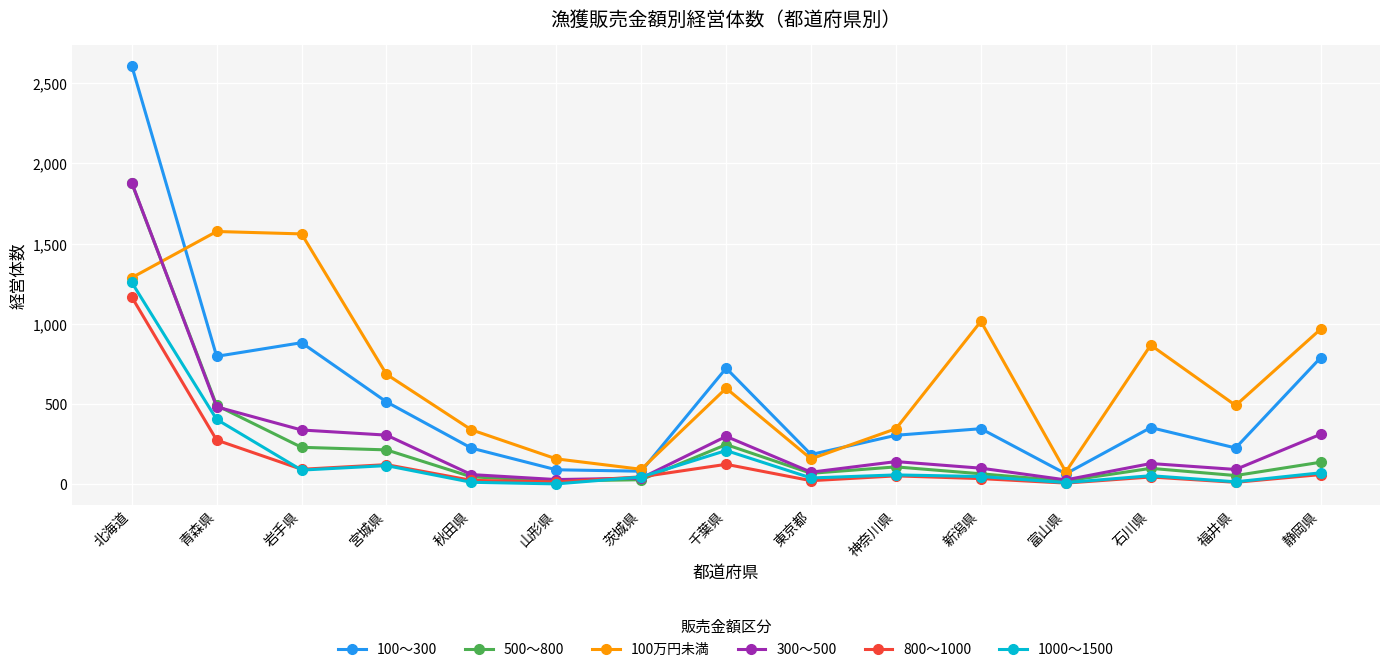

Is it true that 100万円未満 equals 1288 at 北海道?

True